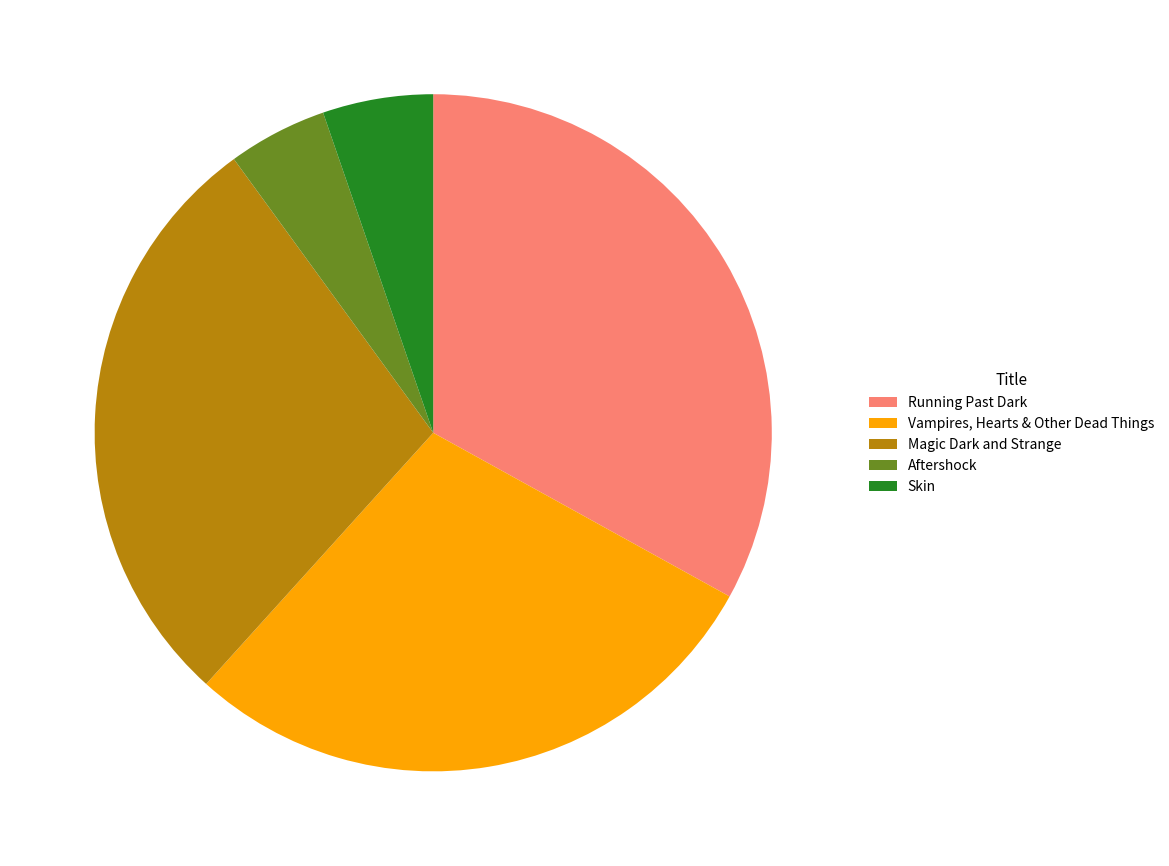

Do Aftershock and Skin together represent more than half of the pie?

No